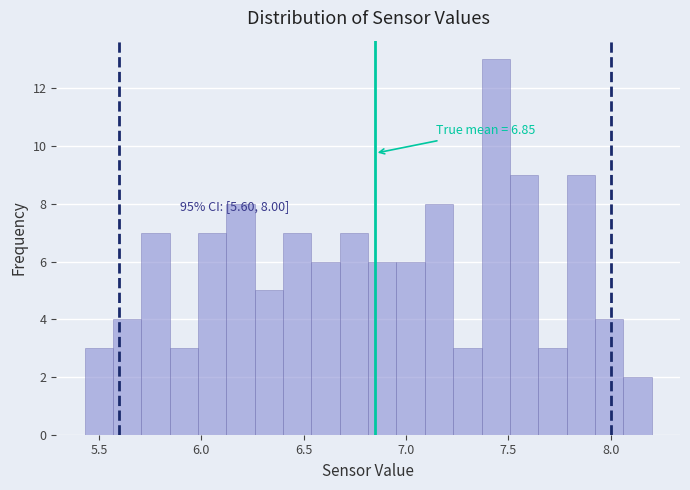

Read against the x-axis, roughly where is the centre of the tallest bar?

7.45